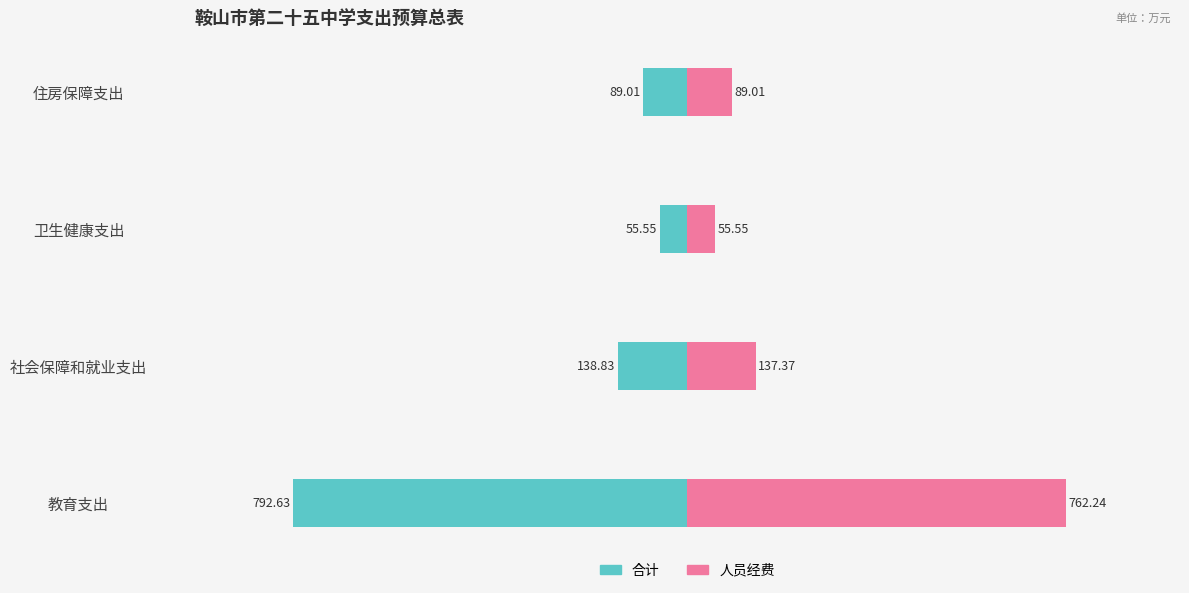

Reading left to right, transcribe all the data shown in this chart.

合计: -792.6	-138.8	-55.5	-89.0
人员经费: 762.2	137.4	55.5	89.0